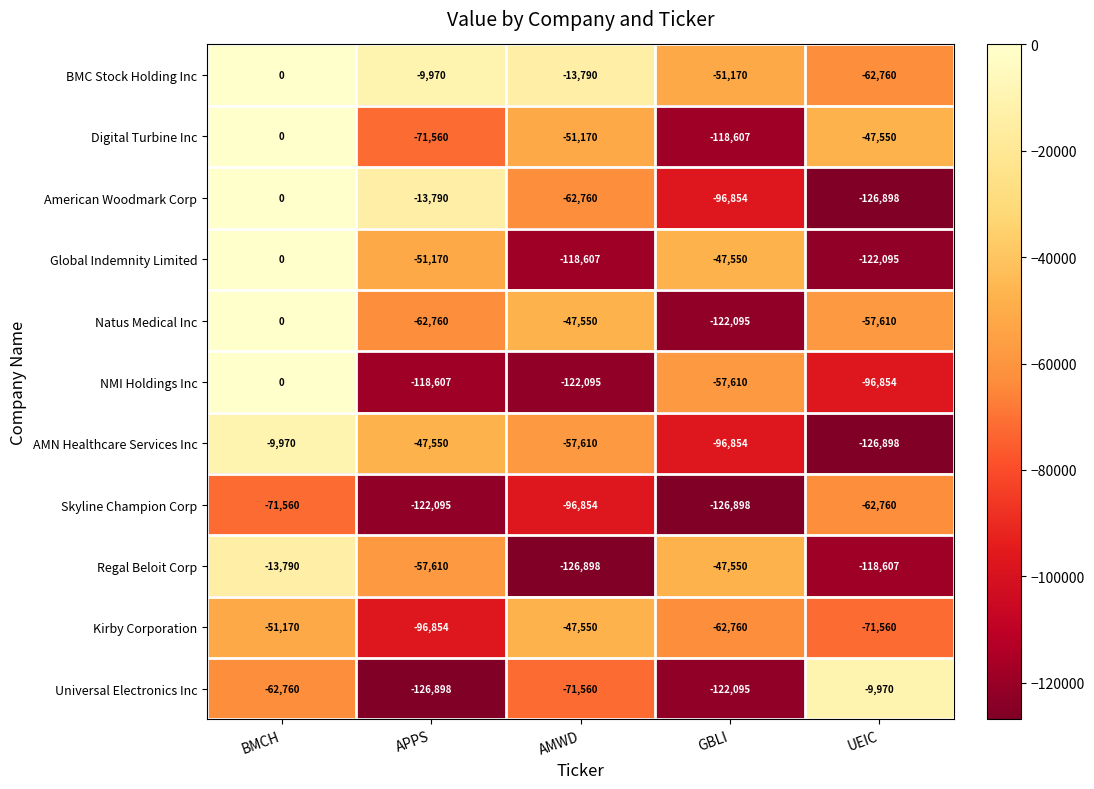

At which category is the sum across all series the highest?

BMCH